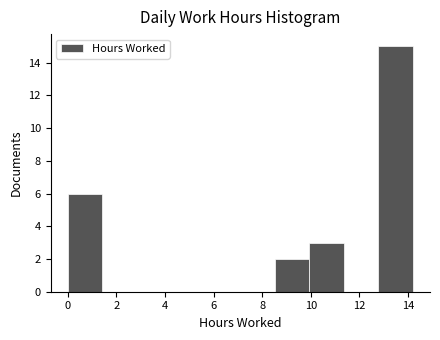

How tall is the bar that spans 8.52 to 9.94 on the x-axis? Neither the bar edges nor the heights are printed on the chart, so give them approximately, as read against the axes.

2